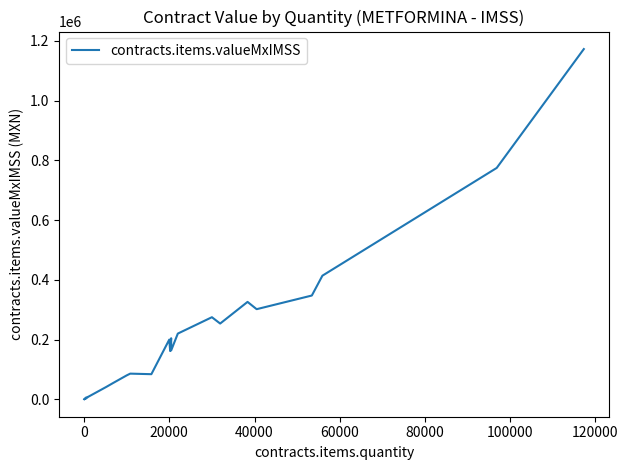

Reading right to left, extract all data points from this chart.

1172670.0	774632.0	413852.4	347405.5	301695.2	326077.0	253563.9	274800.0	220000.0	163504.0	204380.0	161608.0	200000.0	84029.0	85874.0	80000.0	54960.0	41359.5	8500.0	8415.0	5625.0	4875.0	6250.0	4250.4	3160.0	3480.0	1710.0	2445.0	2250.0	2314.0	1875.0	1500.0	1500.0	1780.0	1425.0	700.0	1108.4	722.5	625.0	225.0